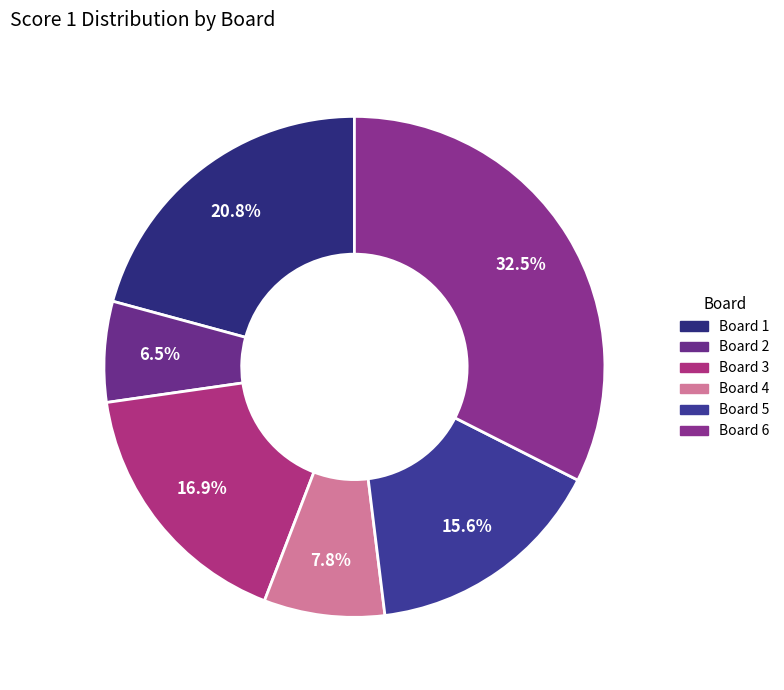

To the nearest percent, what is the combined percentage of Board 2 and Board 4?

14%